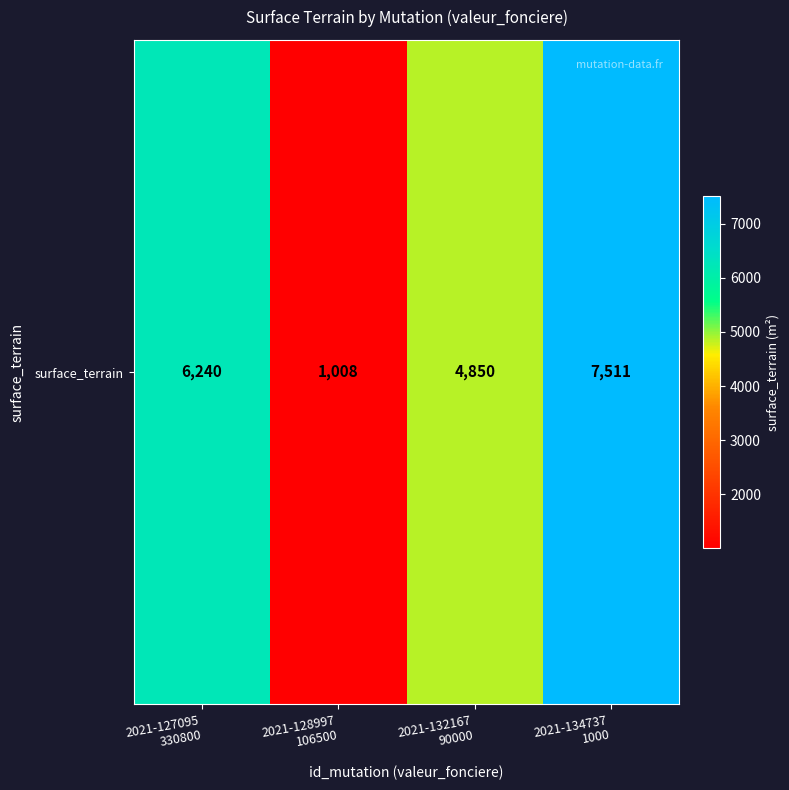

True or false: the data shows 583 at 2021-128997
106500.

False